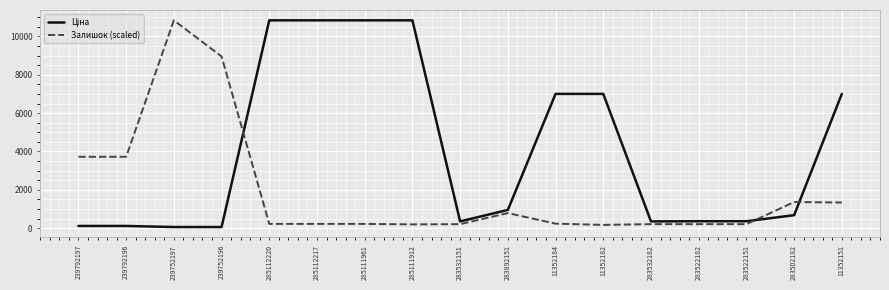

What is the total value across all series at 285112220?

11058.2